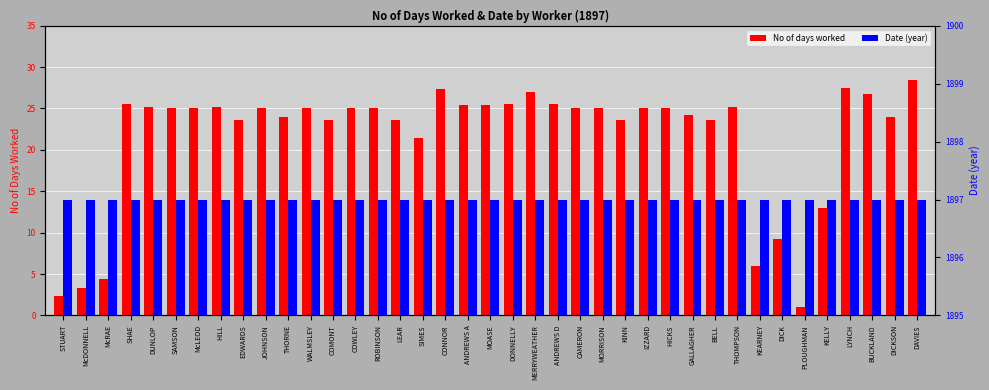

List the series in order of their peak value, lowest first.

No of days worked, Date (year)